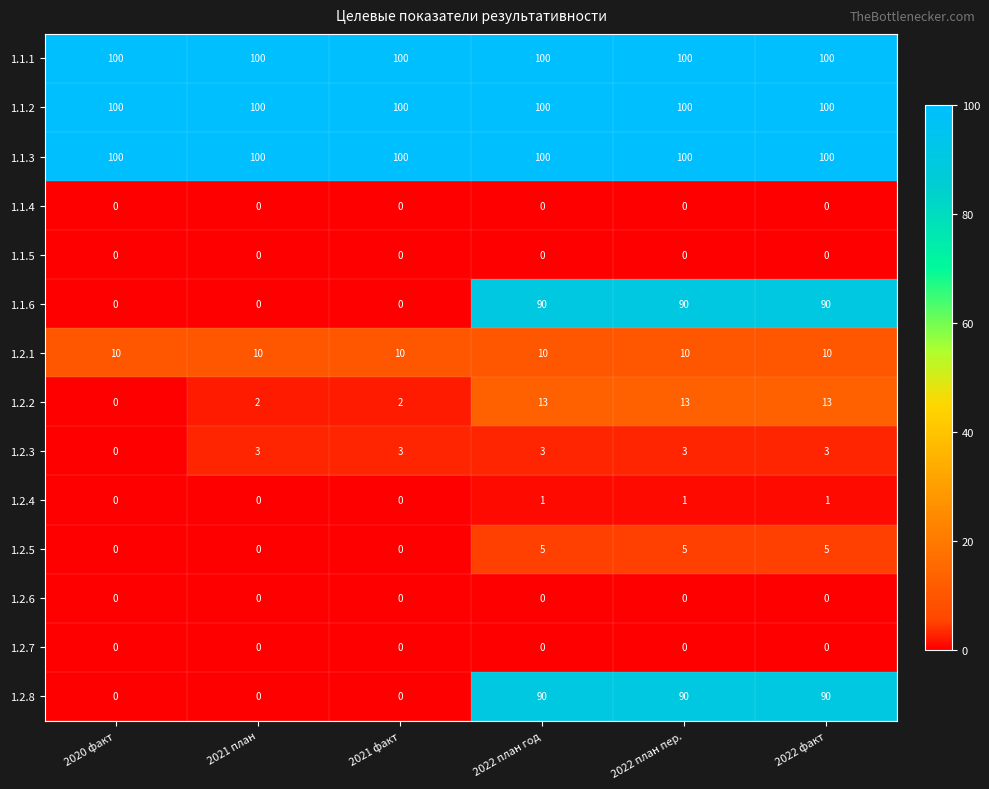

What is the difference between the highest and lowest values at 2020 факт?

100